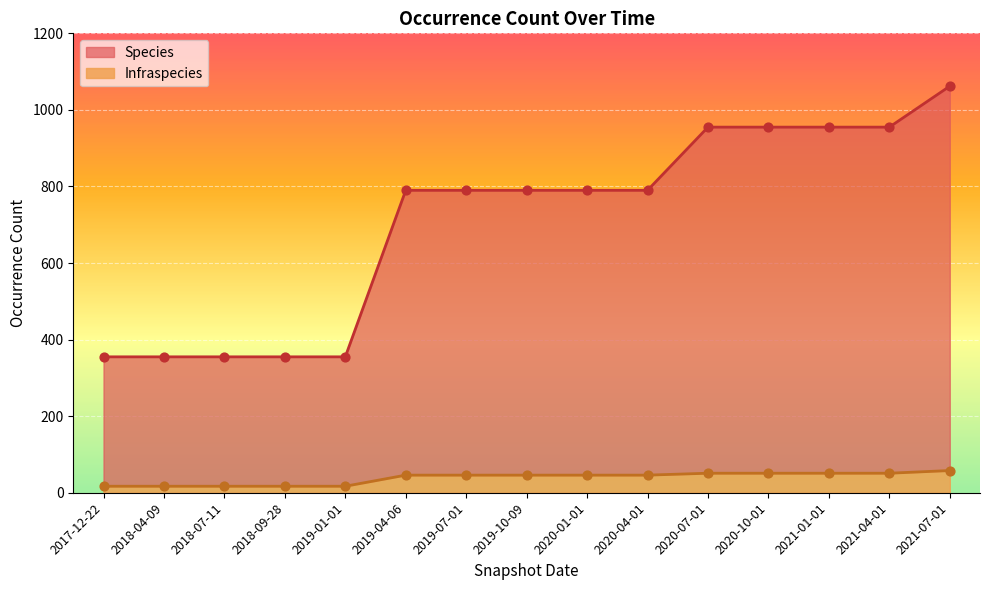

Which series reaches the minimum Y coordinate?

Infraspecies